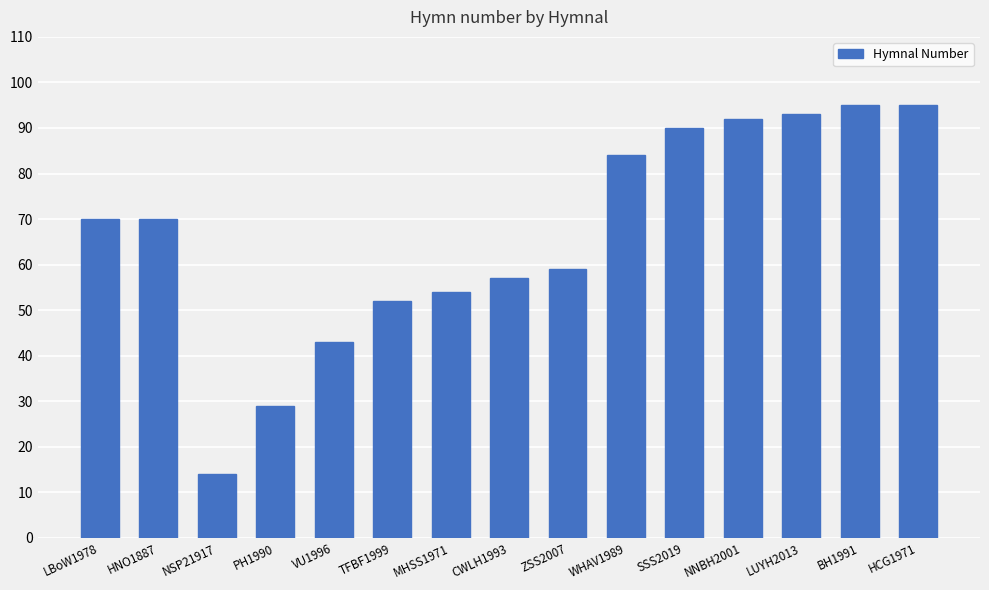

Which category has the lowest value across all series?

NSP21917